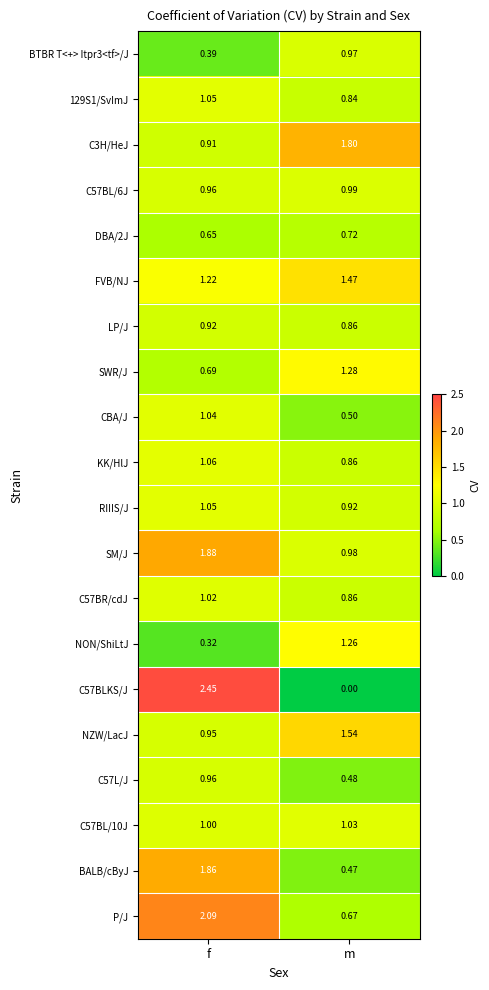

At which label does C57BLKS/J reach its minimum?

m